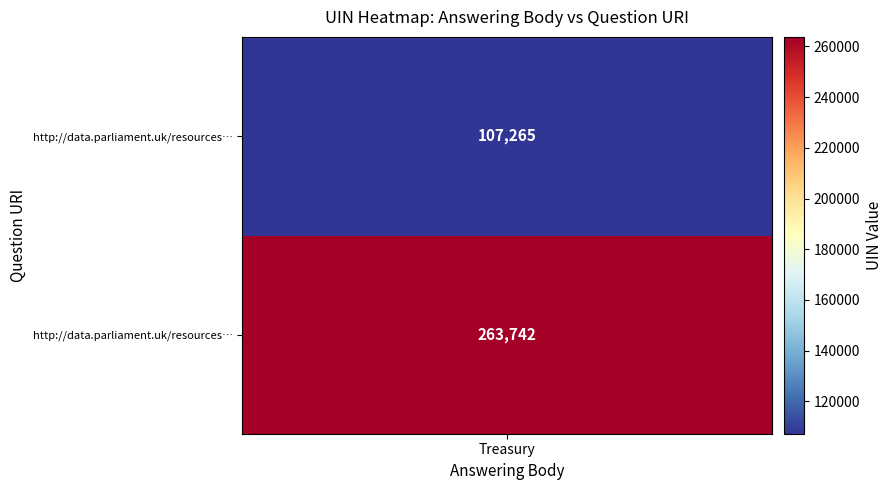

What is the difference between the maximum and minimum values?

156477